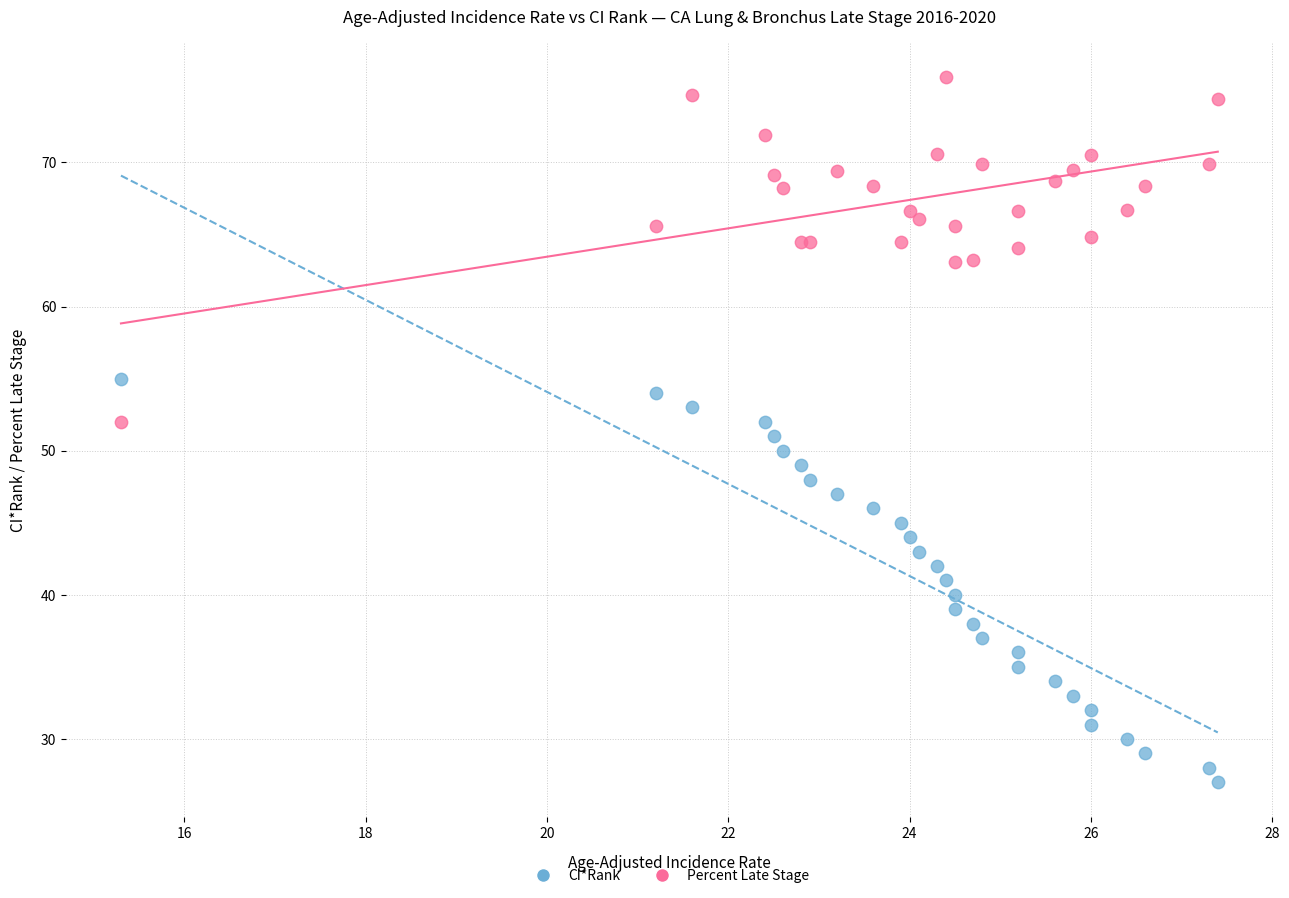

Which series reaches the minimum Y coordinate?

CI*Rank